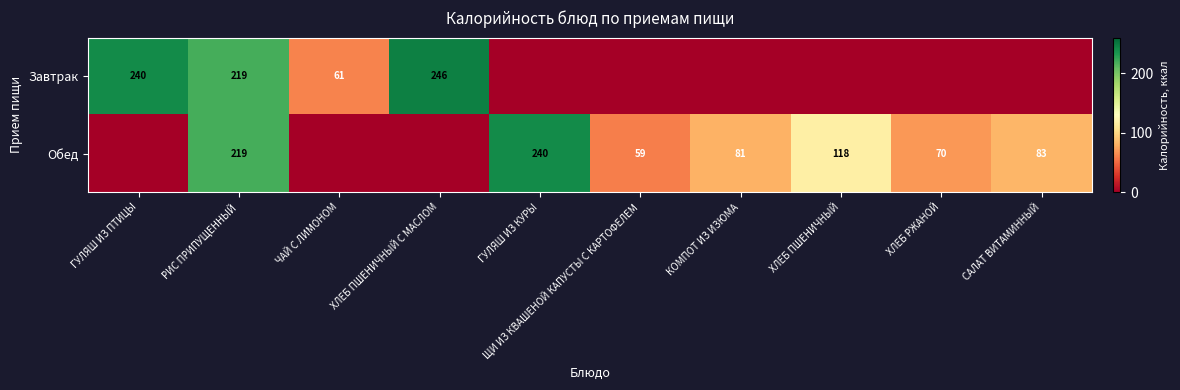

True or false: Обед has a value of 44 at ХЛЕБ ПШЕНИЧНЫЙ.

False